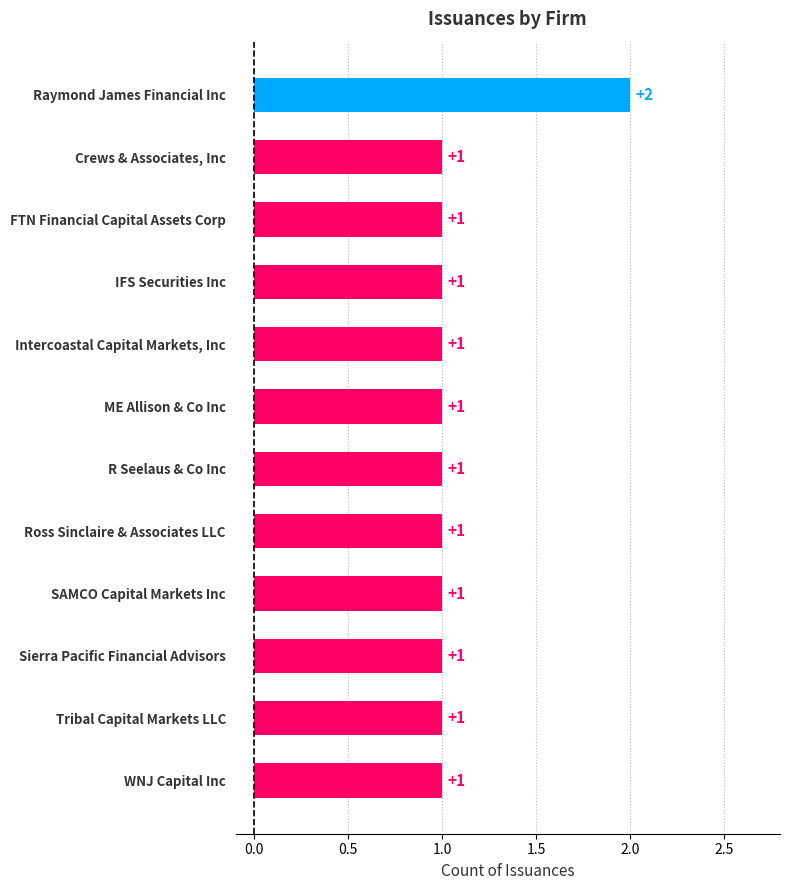

How many values exceed 1?

1